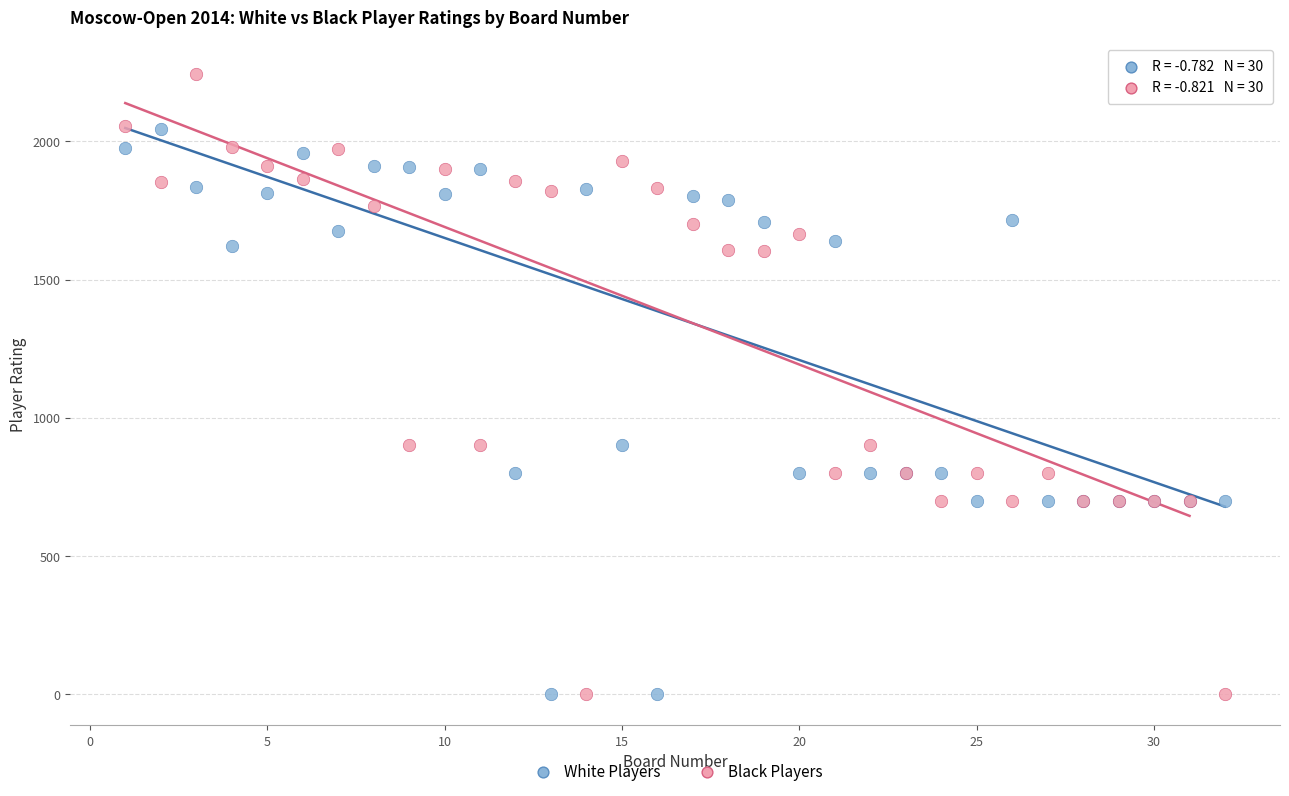

Which series reaches the maximum Y coordinate?

Black Players